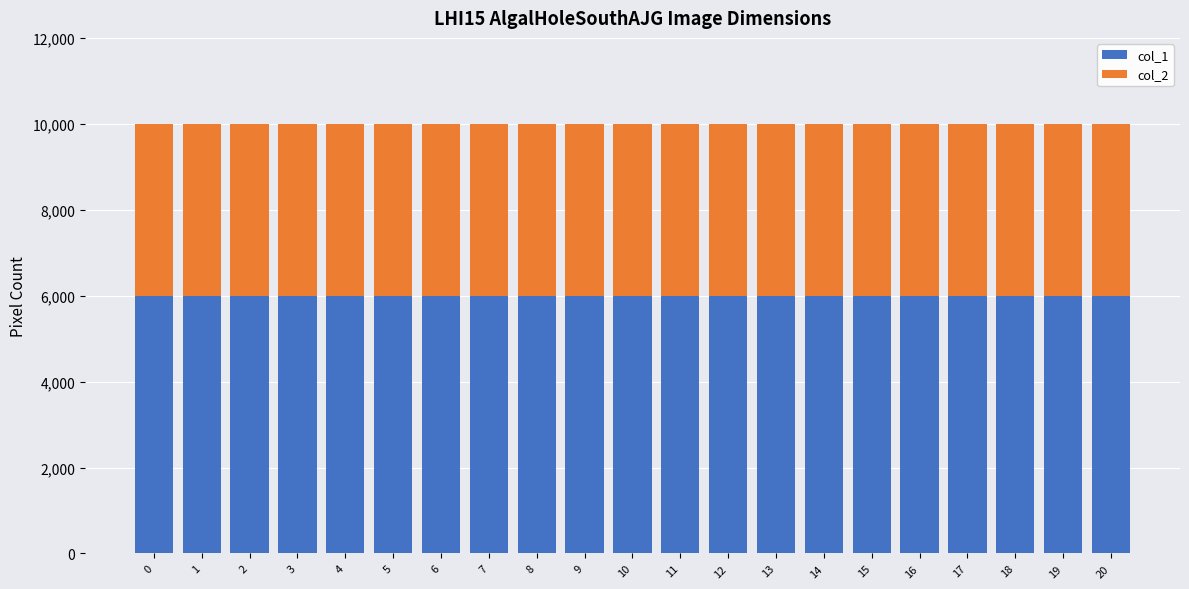

What is the value of the col_1 bar at the 3rd from the left?

6000